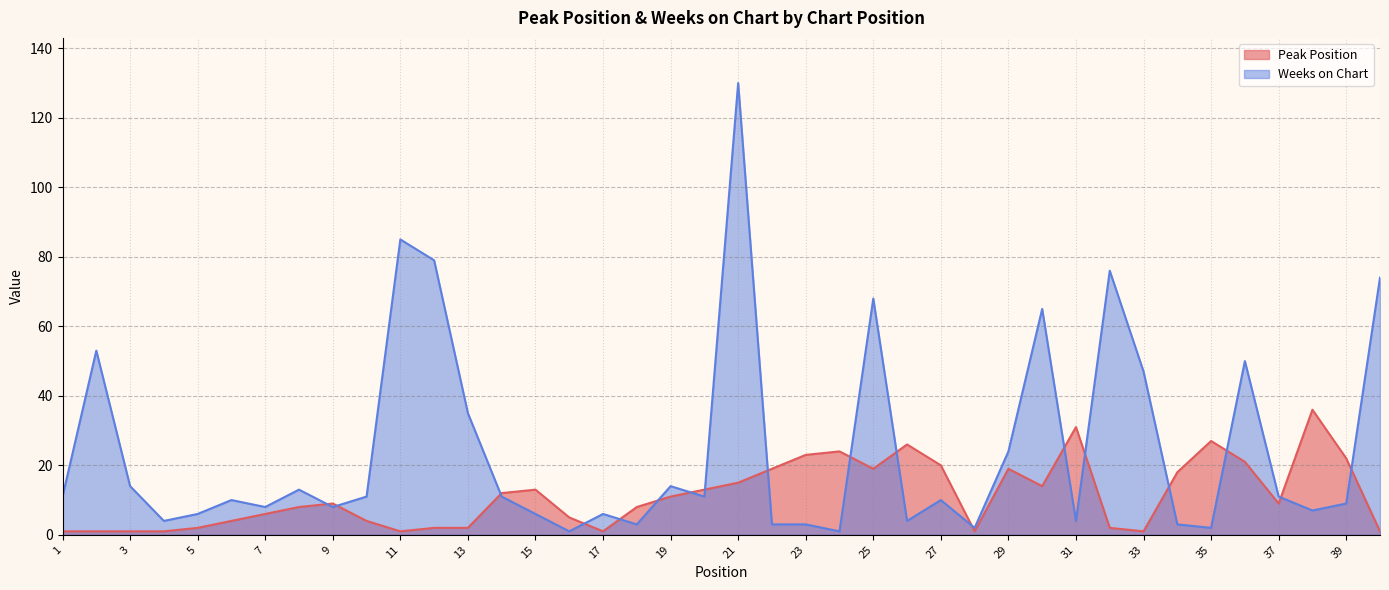

How many lines are shown in the chart?

2